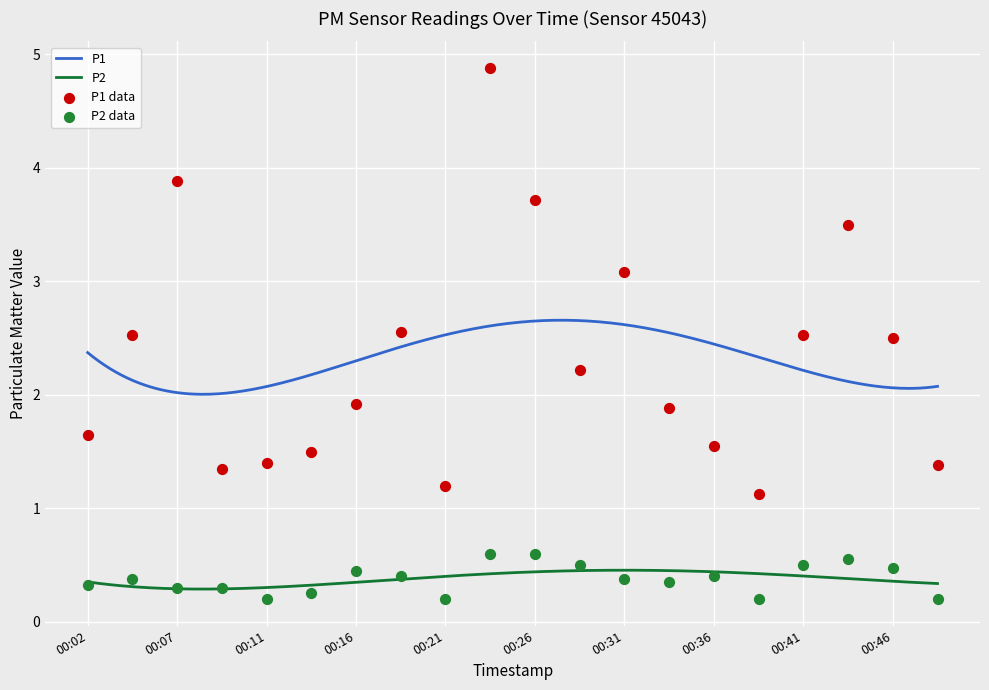

Which series has the largest total across all categories?

P1